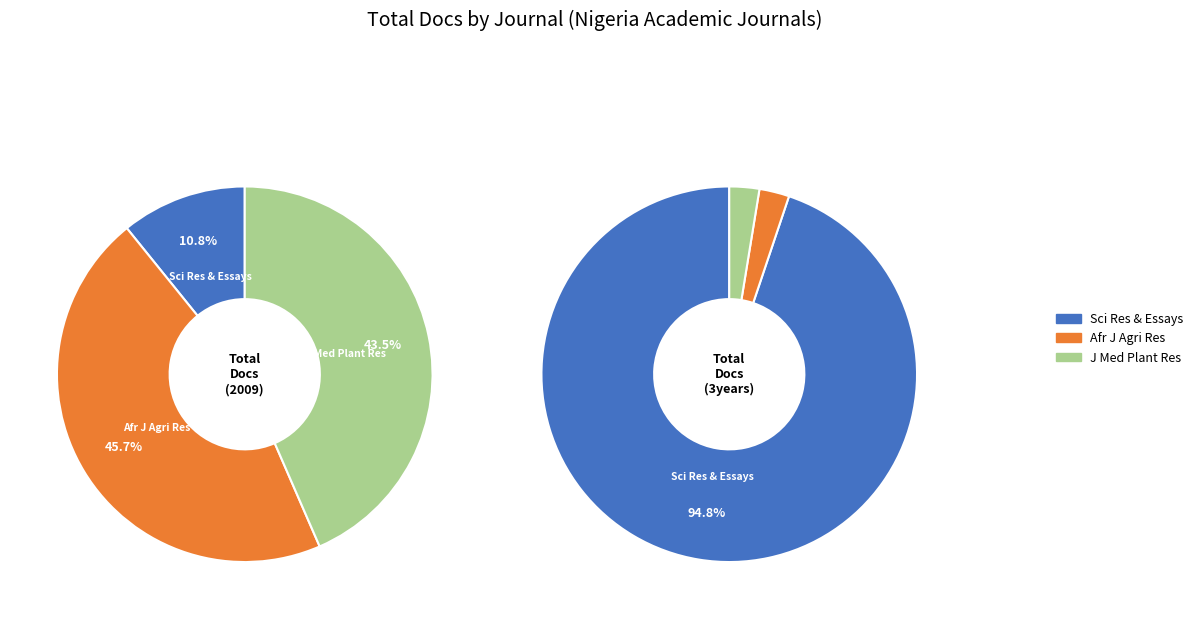

Rank the categories by Total Docs. (2009) value from highest to lowest.

African Journal of Agricultural Research, Journal of Medicinal Plant Research, Scientific Research and Essays